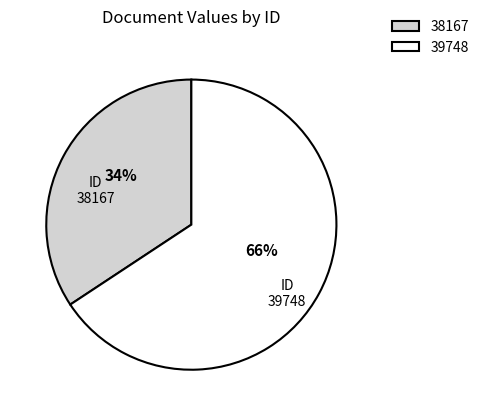

To the nearest percent, what is the combined percentage of 39748 and 38167?

100%